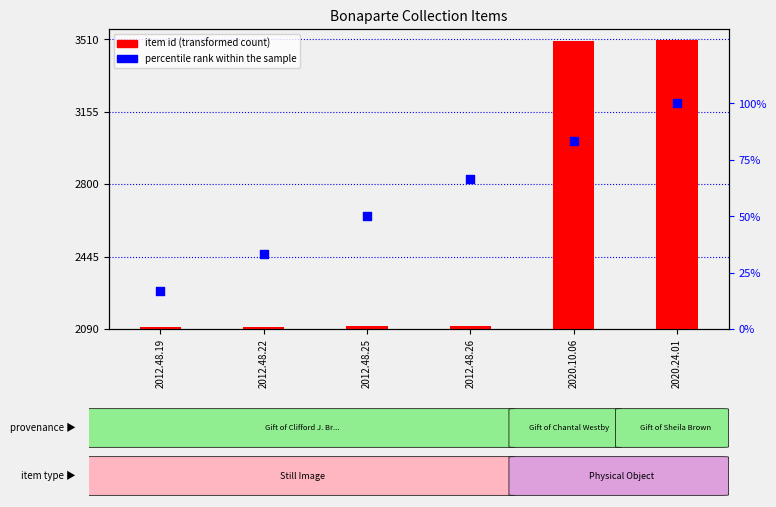

Which series contains the lowest Y value?

percentile rank within the sample